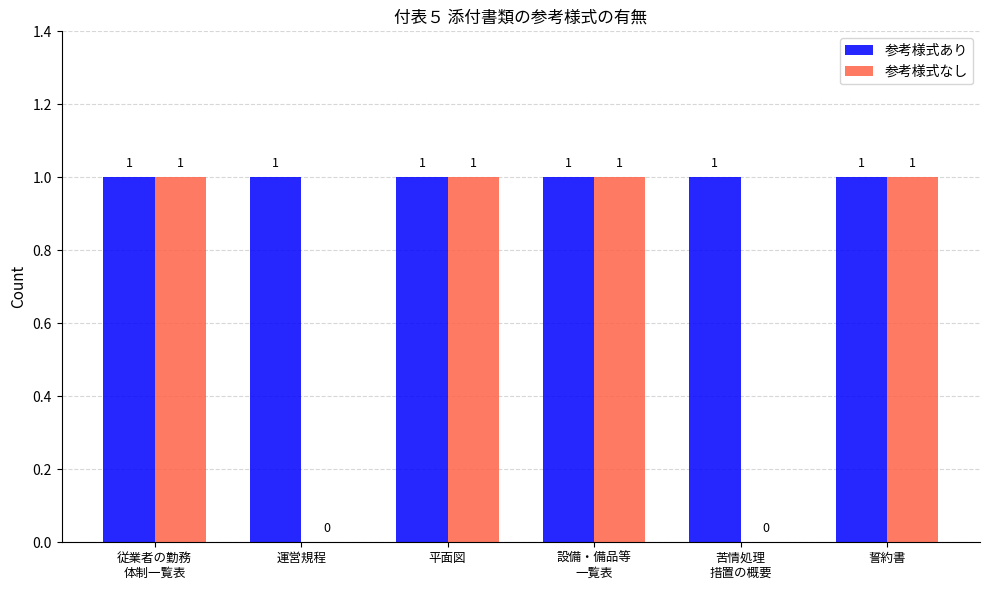

Is it true that 参考様式なし equals 1 at 従業者の勤務
体制一覧表?

True